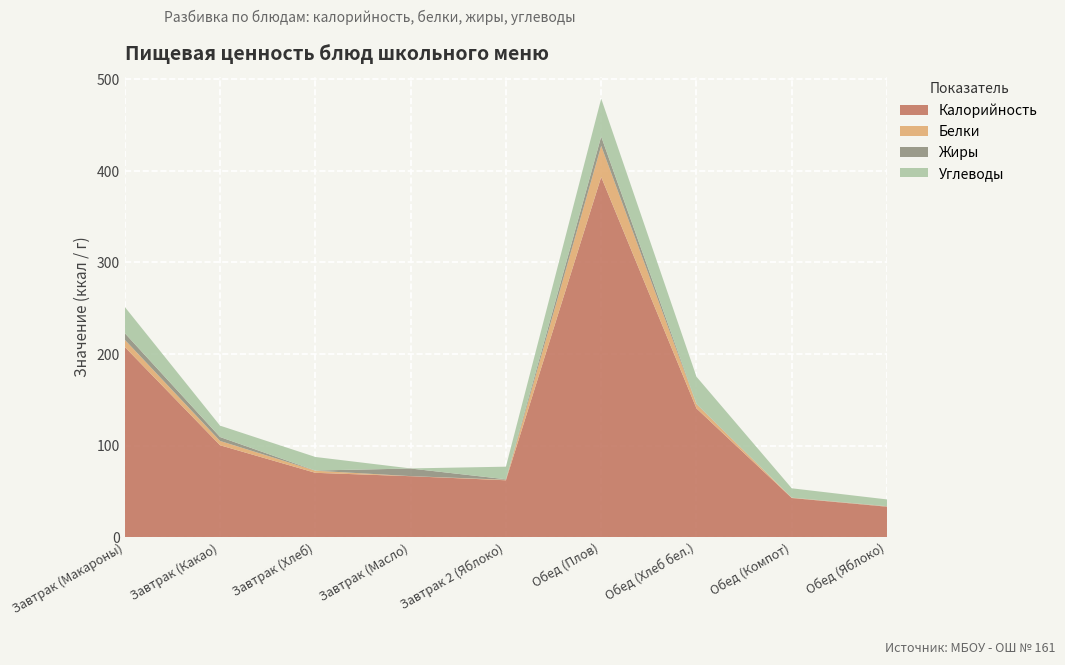

Reading left to right, what are all the values shown in this chart?

Калорийность: 207.7	100.4	70.3	66.6	62.2	393.2	140.6	42.8	33.3
Белки: 7.9	4.7	2.3	0.1	0.6	34.0	4.6	0.3	0.3
Жиры: 7.2	4.3	0.2	8.3	0.6	10.1	0.5	0.1	0.3
Углеводы: 28.6	12.4	14.8	0.1	13.7	41.5	29.5	10.2	7.3